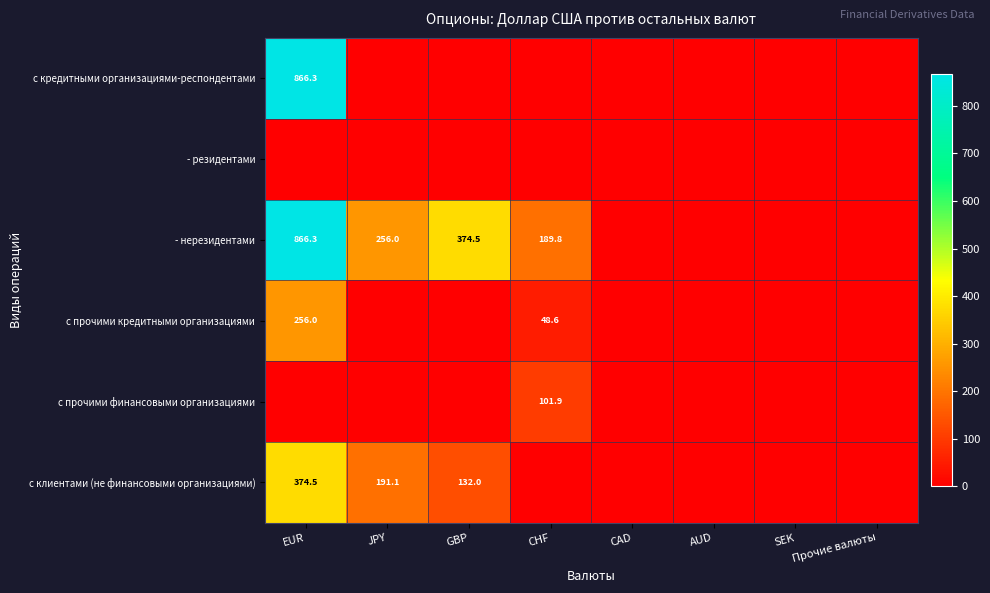

At which category is the sum across all series the highest?

EUR